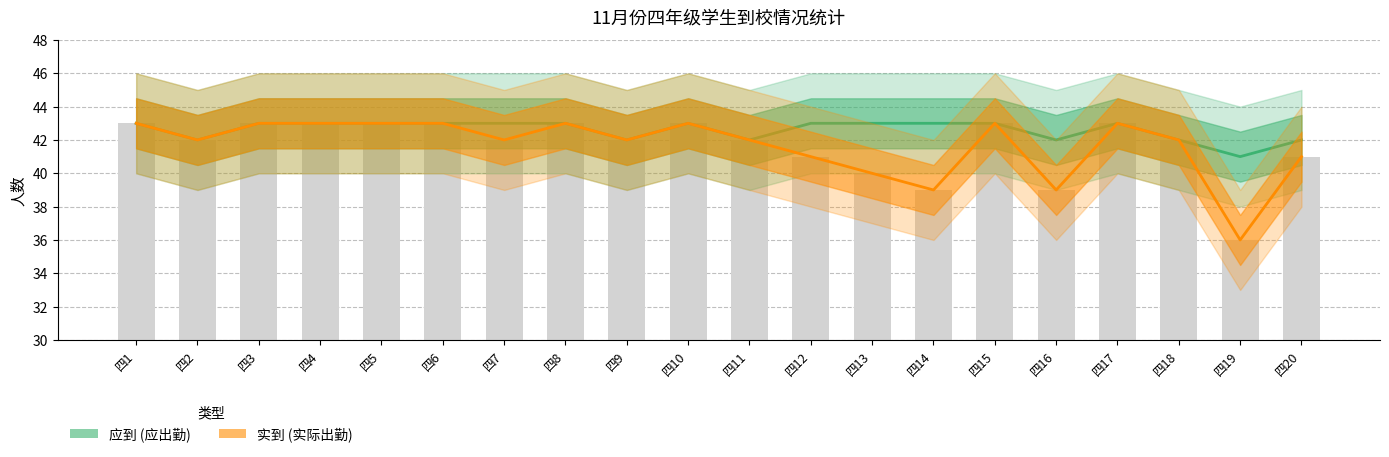

Are the bars grouped side by side (vs. stacked)?

Yes